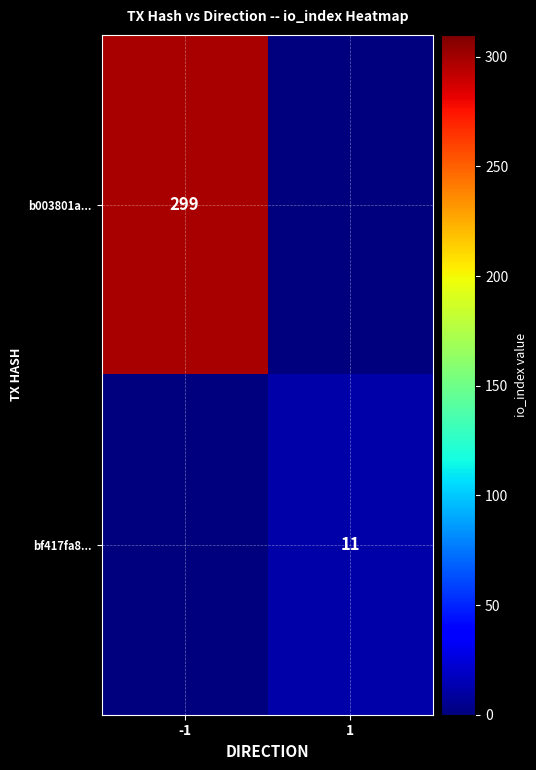

The value of b003801a... at -1 is 299. True or false?

True